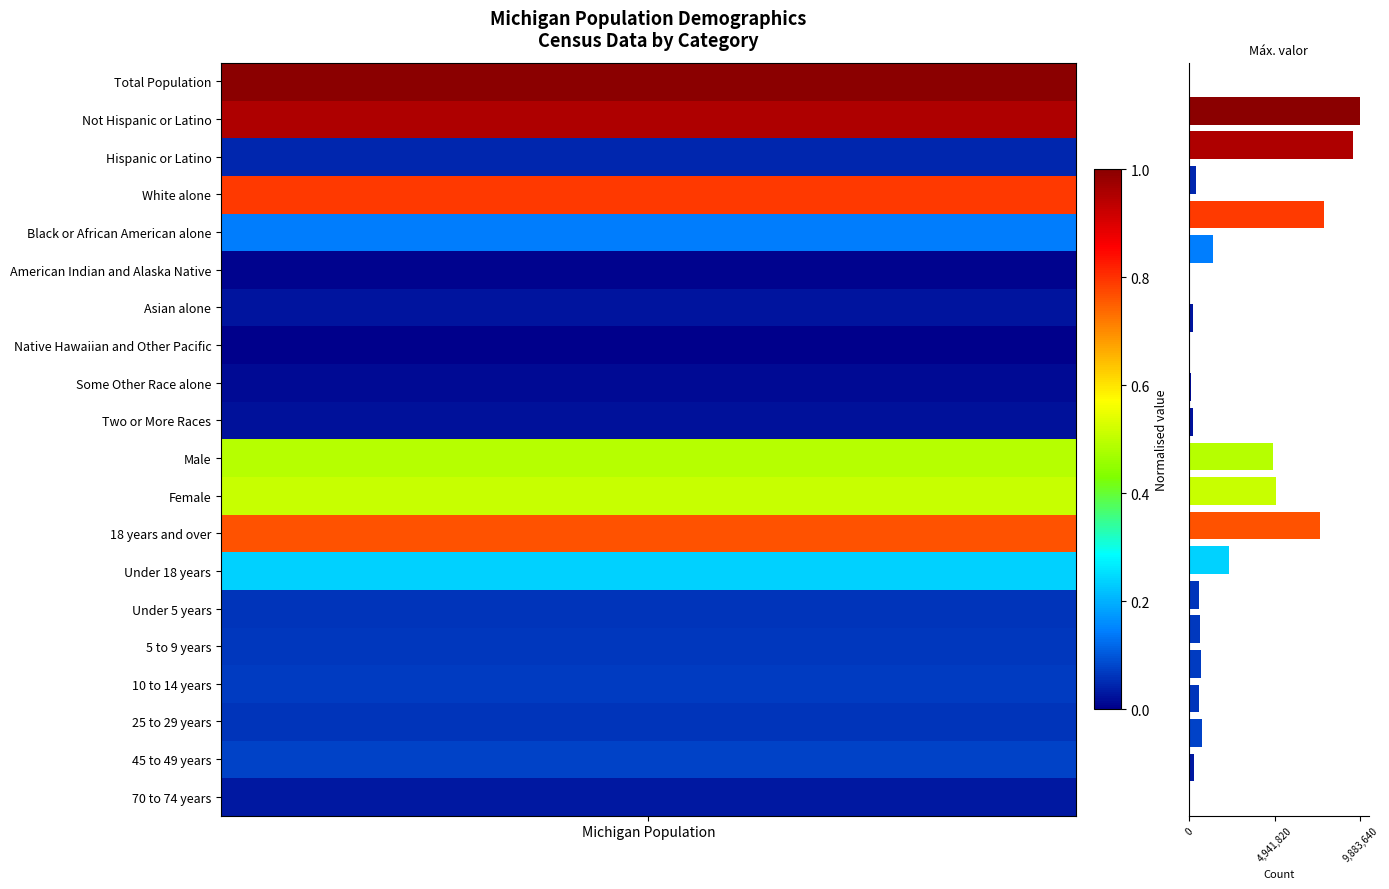

What is the sum of all values?

52967734